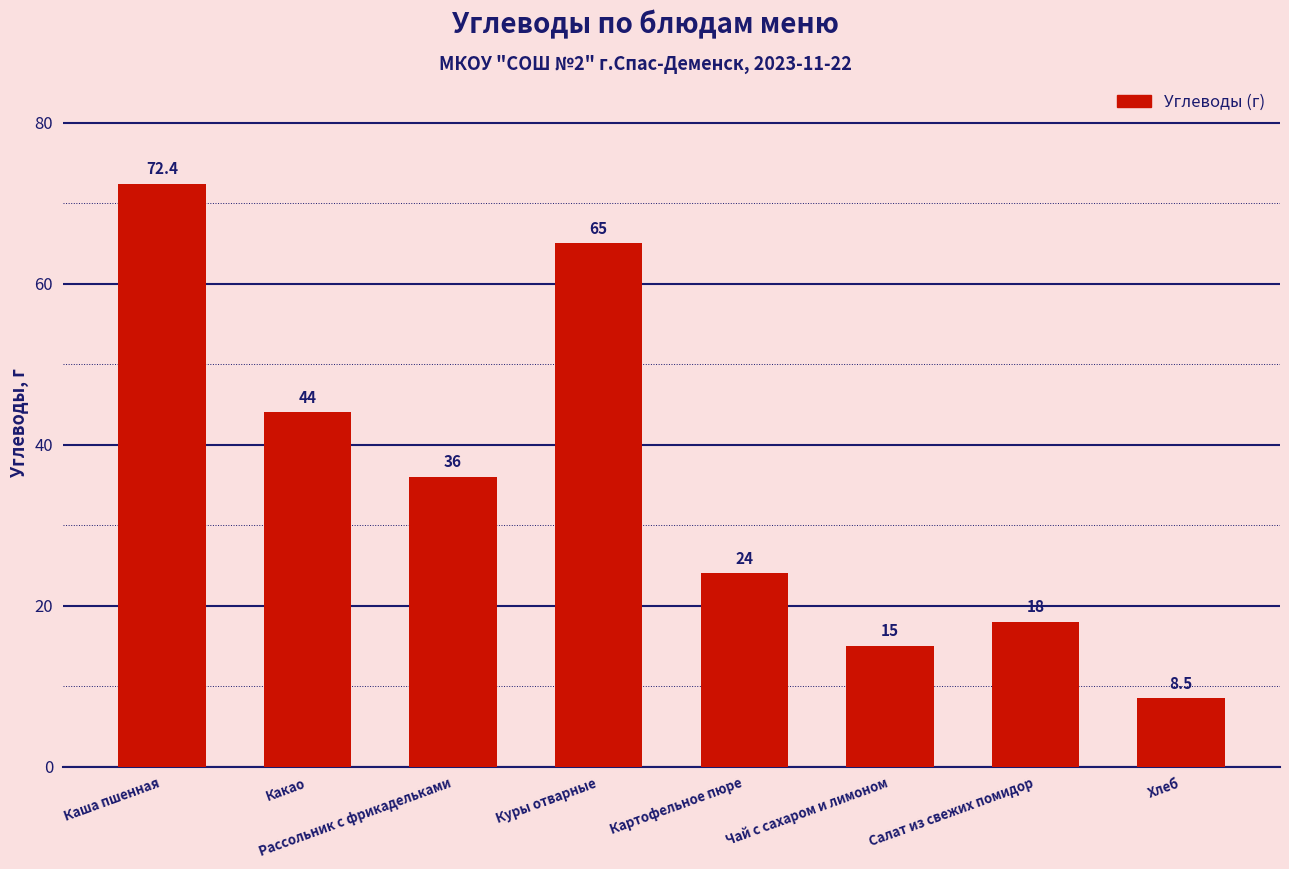

At which category does the chart reach its minimum across all series?

Хлеб